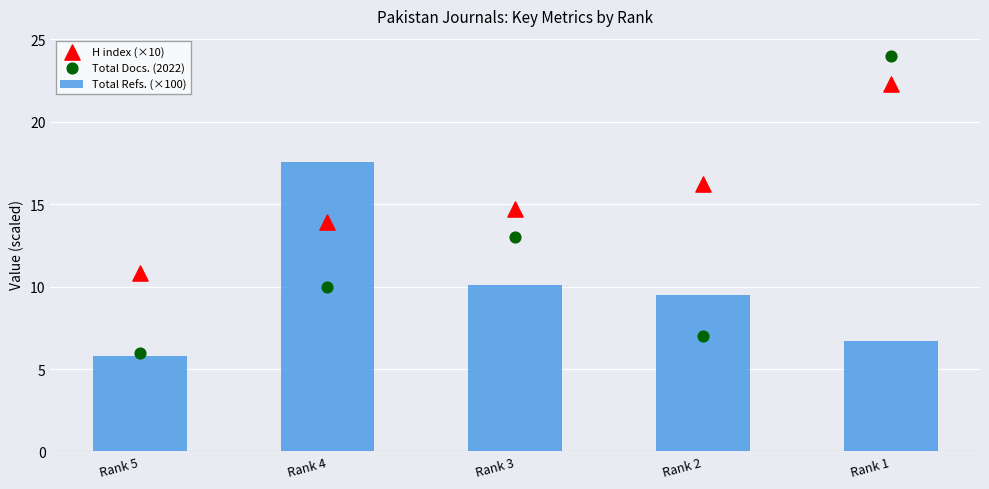

Which series reaches the maximum Y coordinate?

Total Docs. (2022)